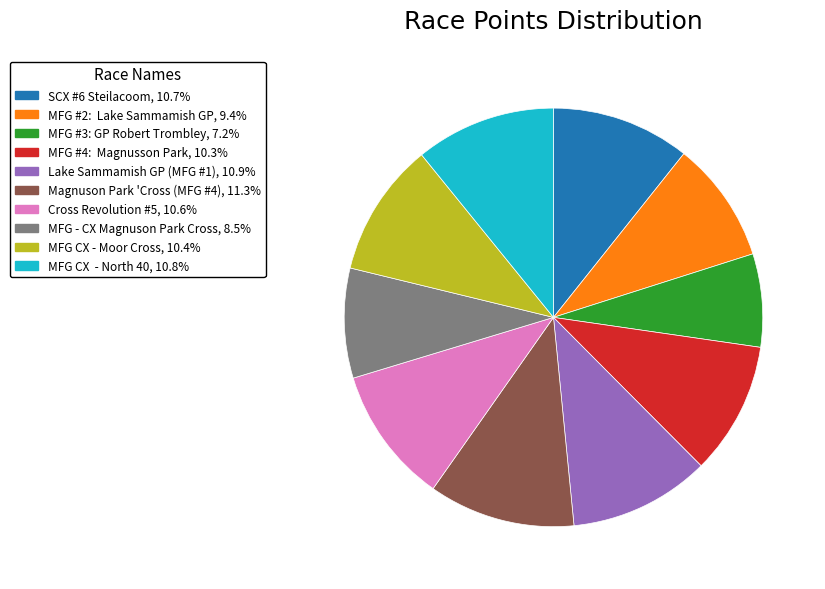

Which has a higher value, MFG - CX Magnuson Park Cross or MFG #3: GP Robert Trombley?

MFG - CX Magnuson Park Cross